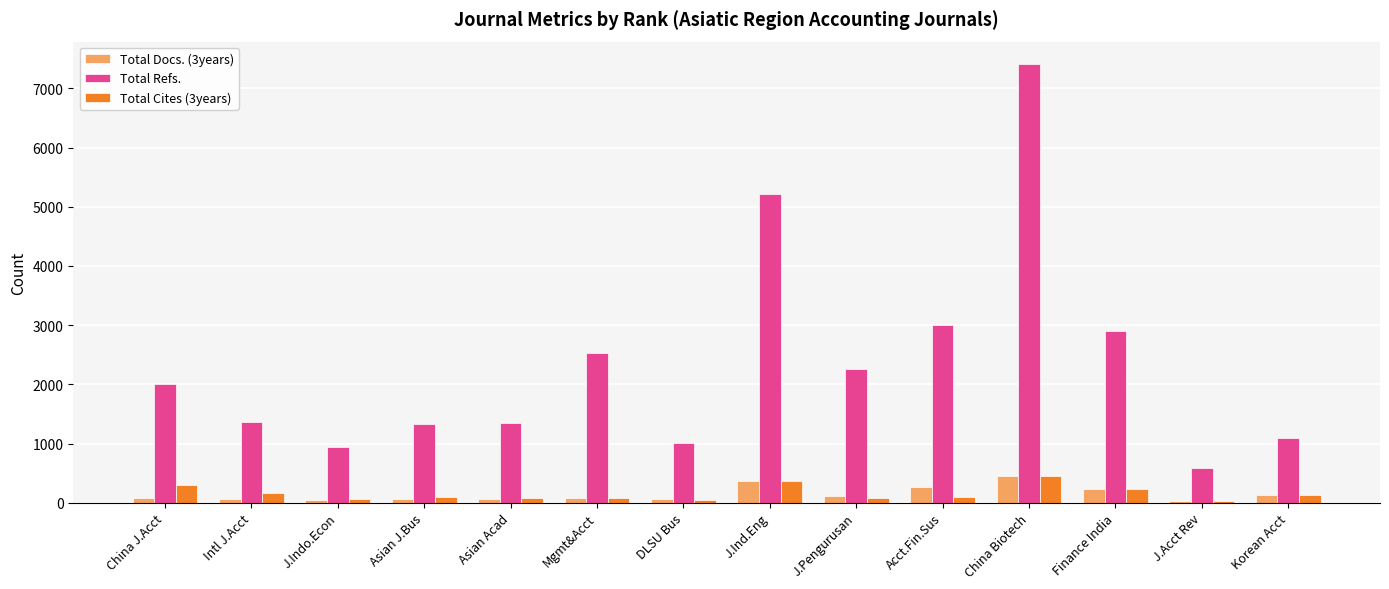

What is the spread (max minus min) of values at J.Acct Rev?

560